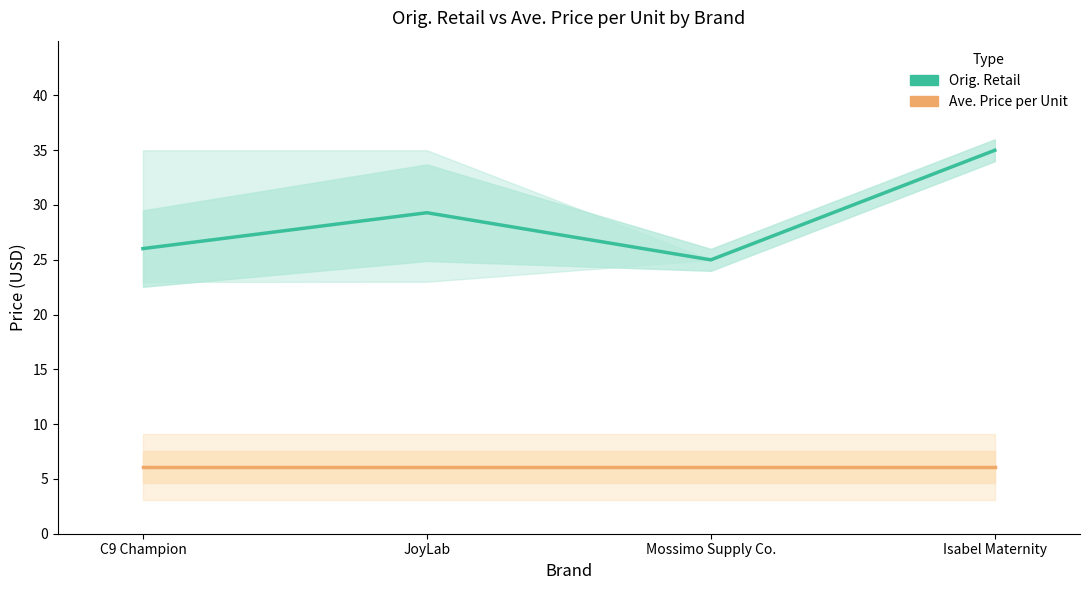

At how many categories does at least one series exceed 20?

4